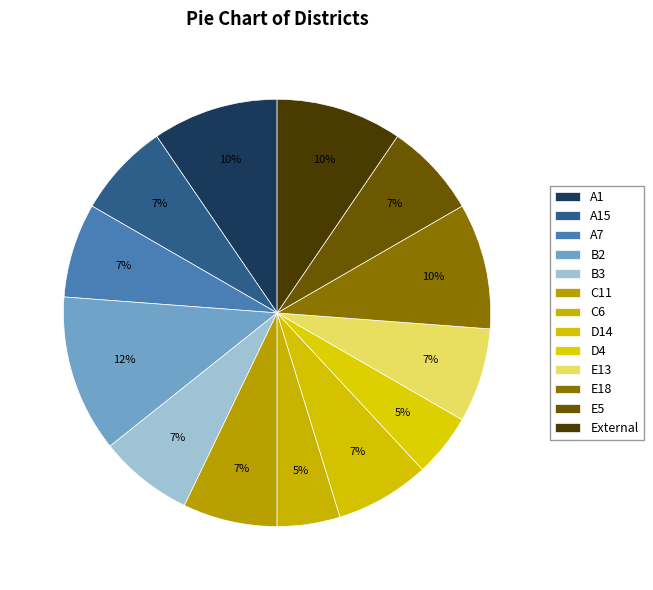

How many slices are in this pie chart?

13